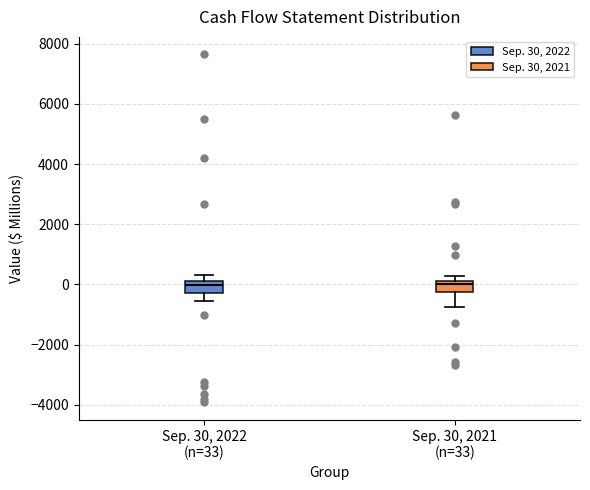

Reading left to right, transcribe this box plot: for each box, give where its median line is, the range the box spans, and where its two whiskers end, as read against the y-axis. The values are not printed on the chart, so give them approximately, as read against the axis.

Sep. 30, 2022 (n=33): median 0 (just below the box's upper edge), box -400 to 0, whiskers -600 to 400
Sep. 30, 2021 (n=33): median 0, box -200 to 200, whiskers -800 to 200 (just above the box's upper edge)